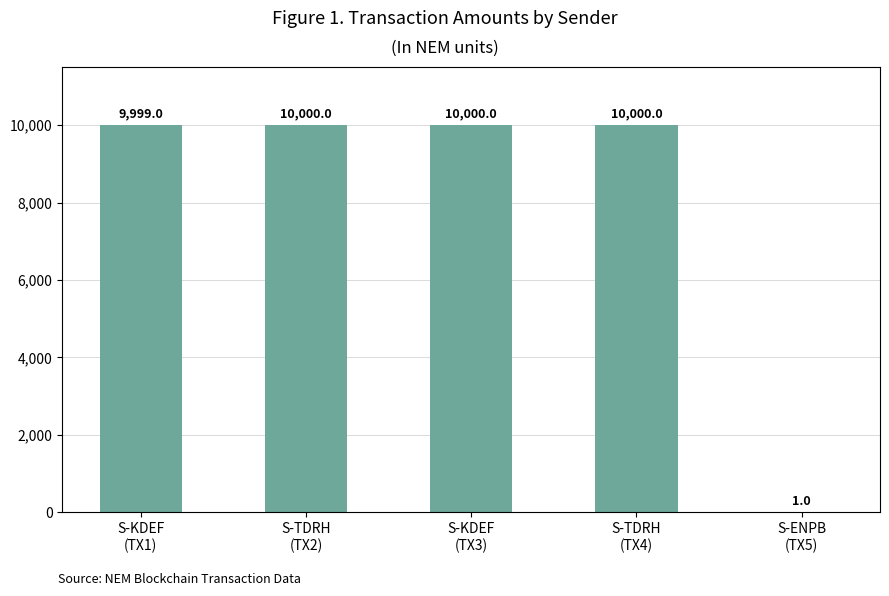

What is the maximum value shown in the chart?

10000